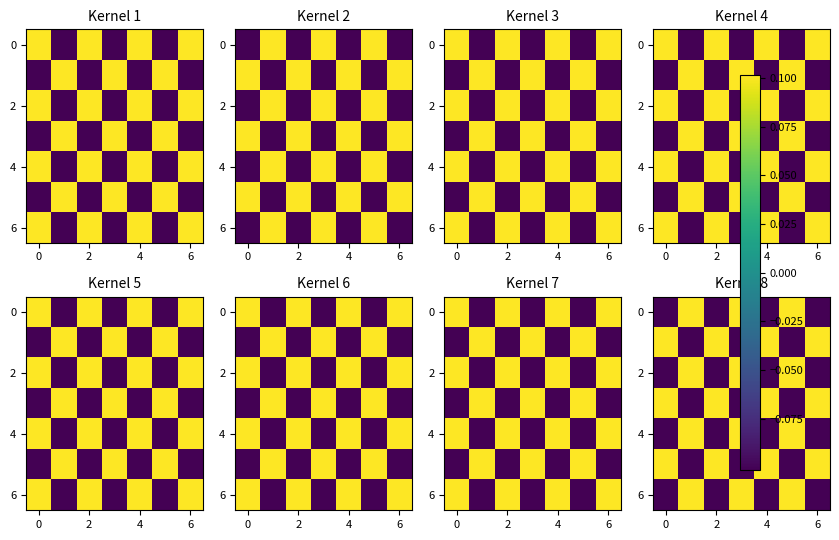

At which category is the sum across all series the highest?

2